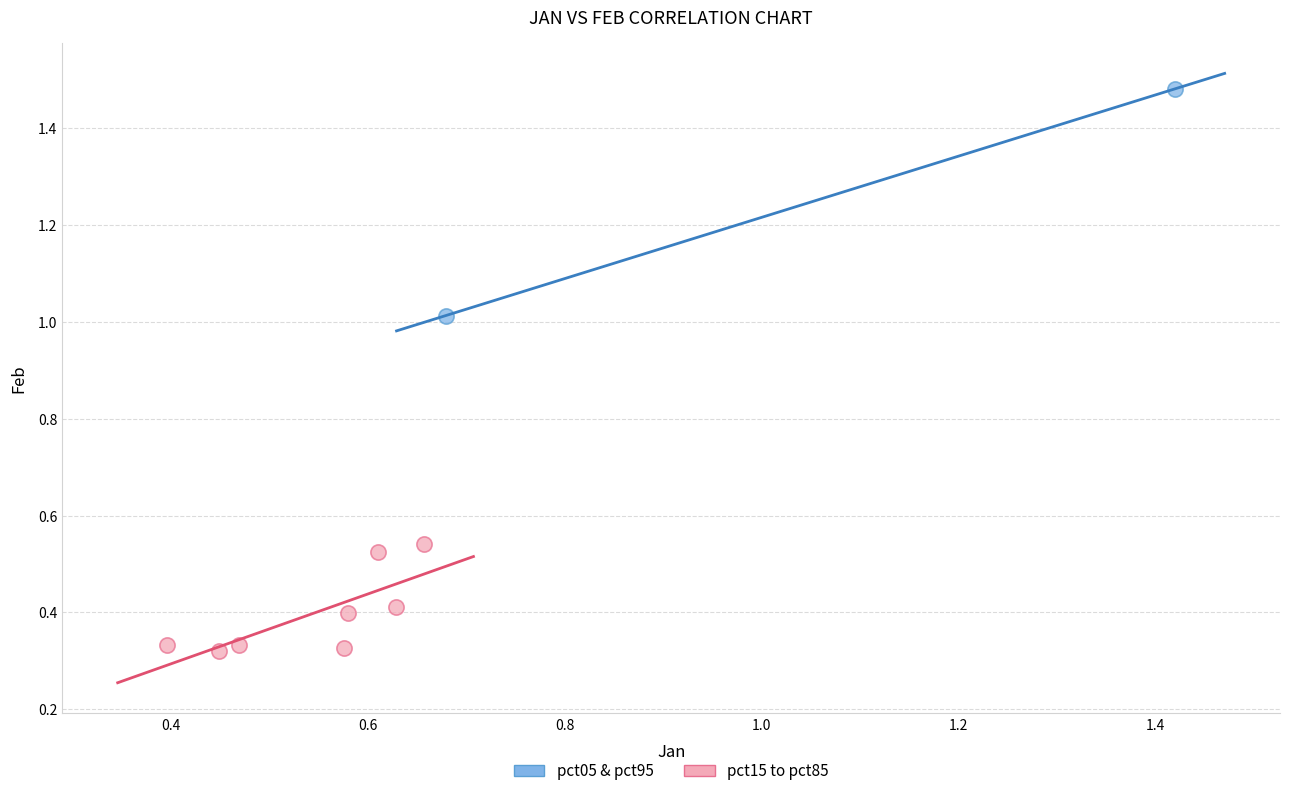

Which series reaches the maximum Y coordinate?

pct05 & pct95